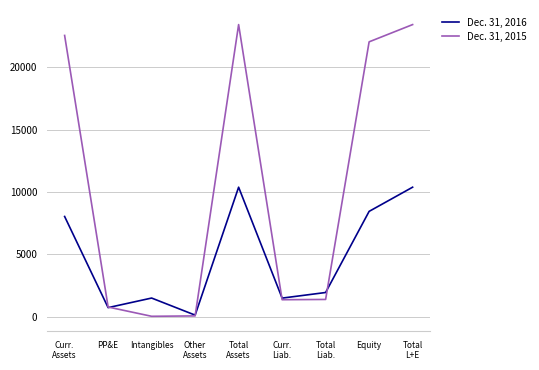

List the series in order of their overall mean, lowest first.

Dec. 31, 2016, Dec. 31, 2015